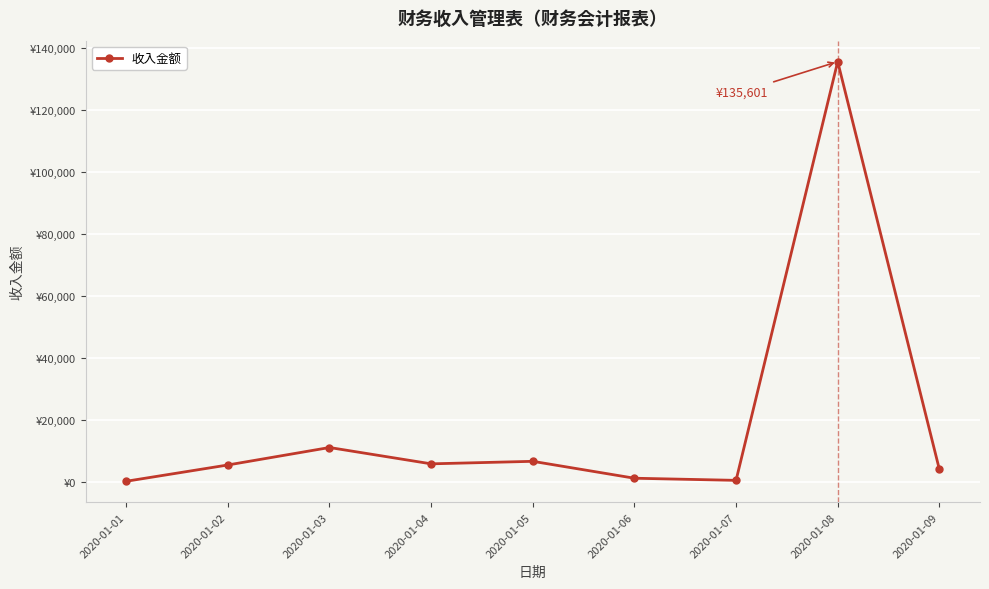

List the labels in order of value, smallest first.

2020-01-01, 2020-01-07, 2020-01-06, 2020-01-09, 2020-01-02, 2020-01-04, 2020-01-05, 2020-01-03, 2020-01-08